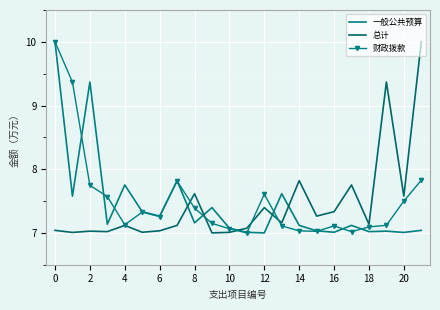

Which series has the widest spread of values?

一般公共预算